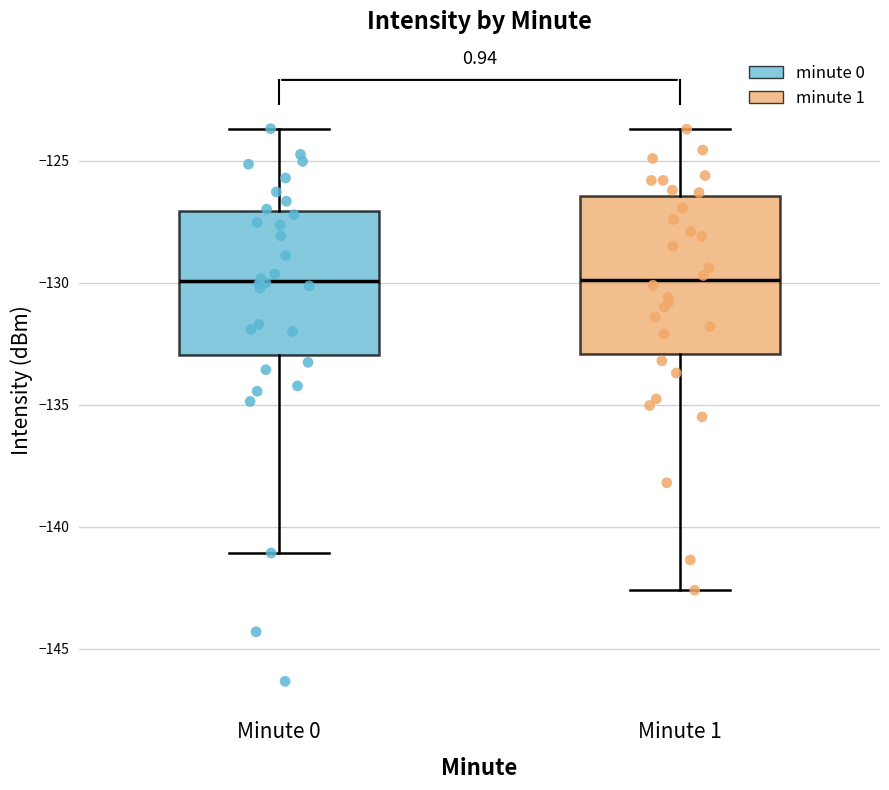

Comparing the boxes themselves (not the whiskers), which one is the tallest?

Minute 1